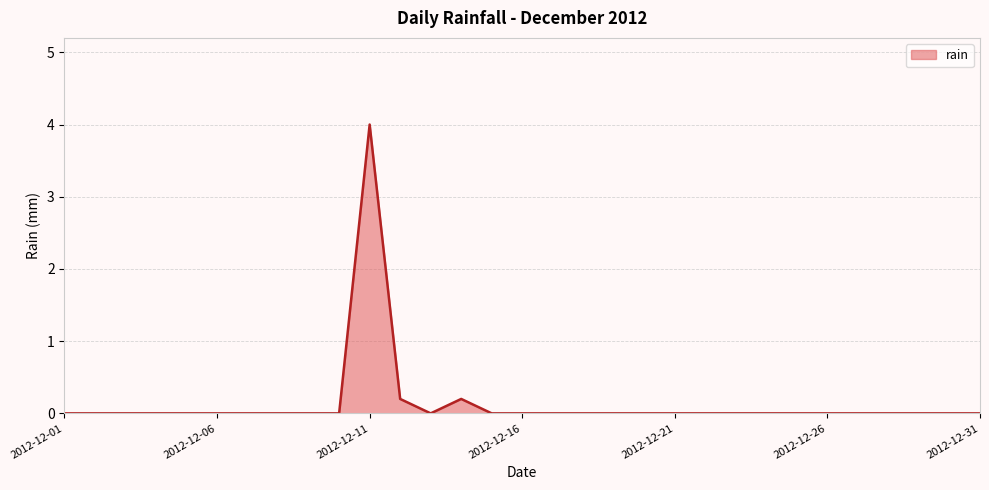

Reading left to right, transcribe all the data shown in this chart.

0.0	0.0	0.0	0.0	0.0	0.0	0.0	0.0	0.0	0.0	4.0	0.2	0.0	0.2	0.0	0.0	0.0	0.0	0.0	0.0	0.0	0.0	0.0	0.0	0.0	0.0	0.0	0.0	0.0	0.0	0.0